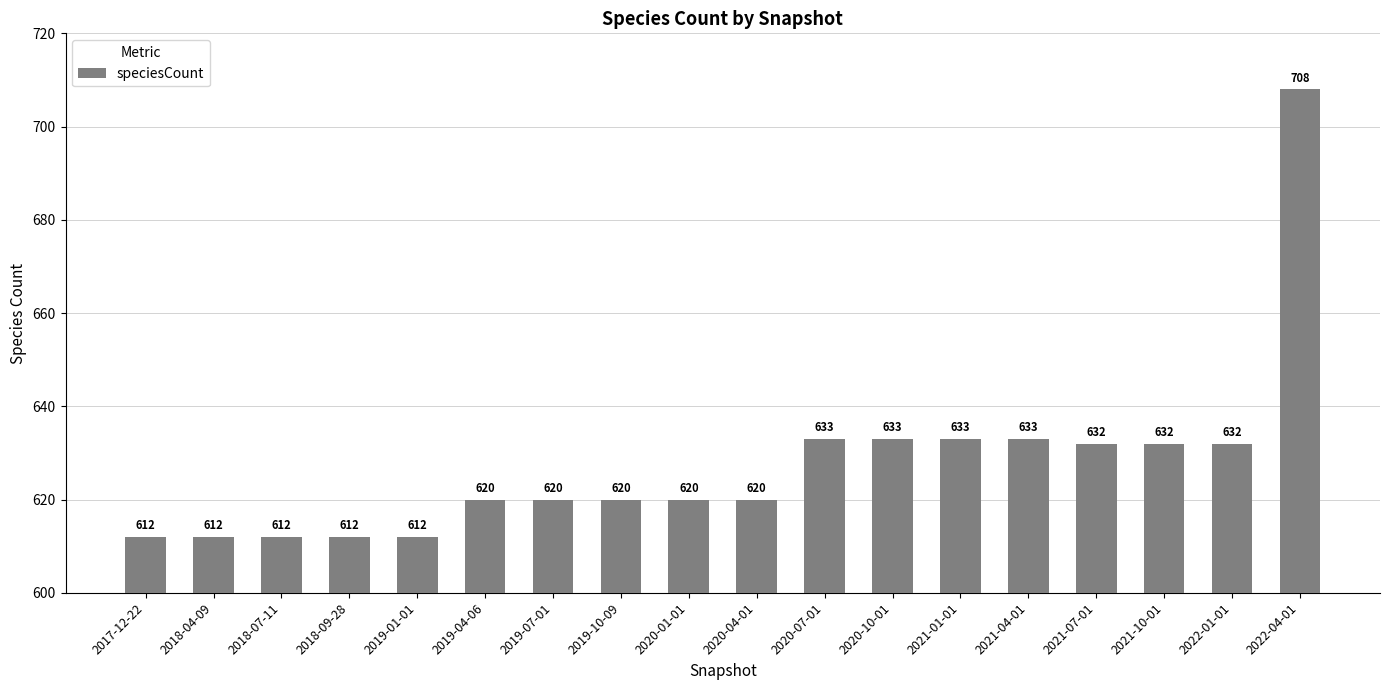

How many values are below 620?

5